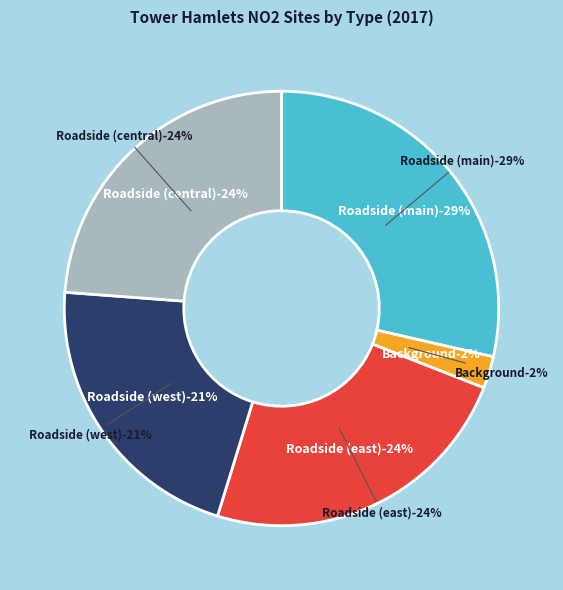

To the nearest percent, what portion does Background represent?

2%